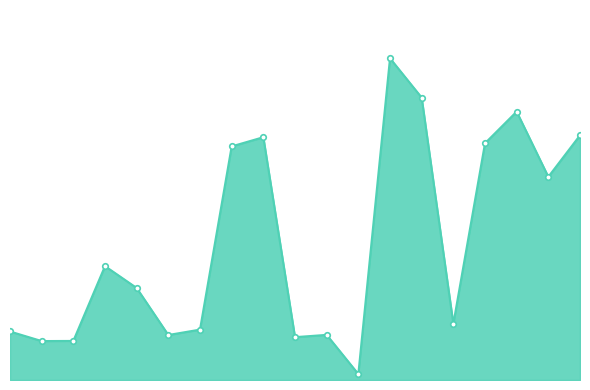

What is the greatest value displayed?

2388